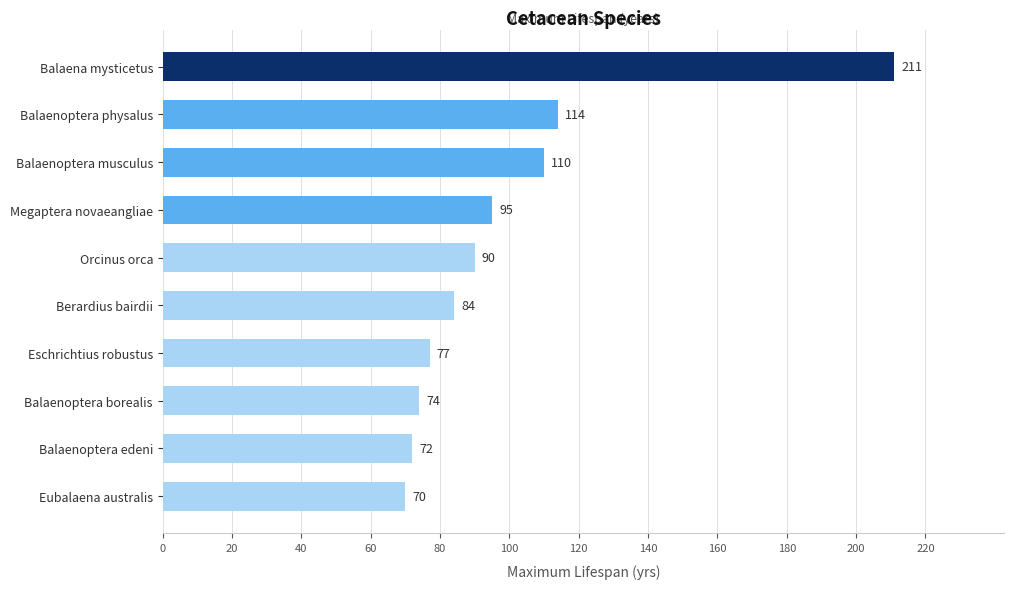

True or false: the data shows 50 at Balaena mysticetus.

False